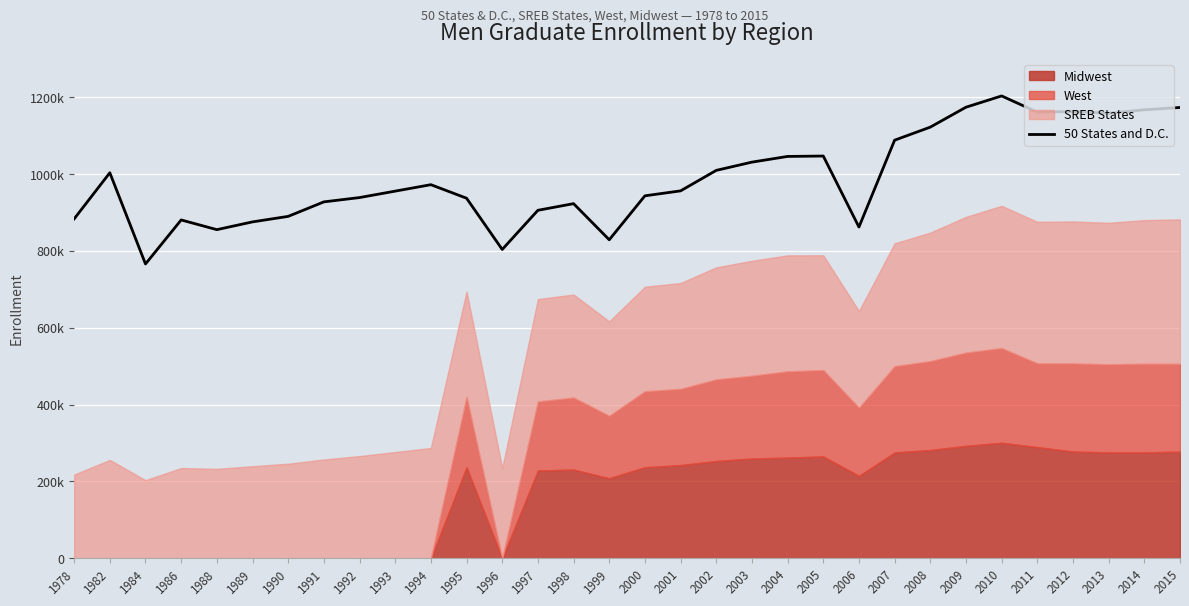

How many interior local peaks (higher than both neighbors) does the data have?

7